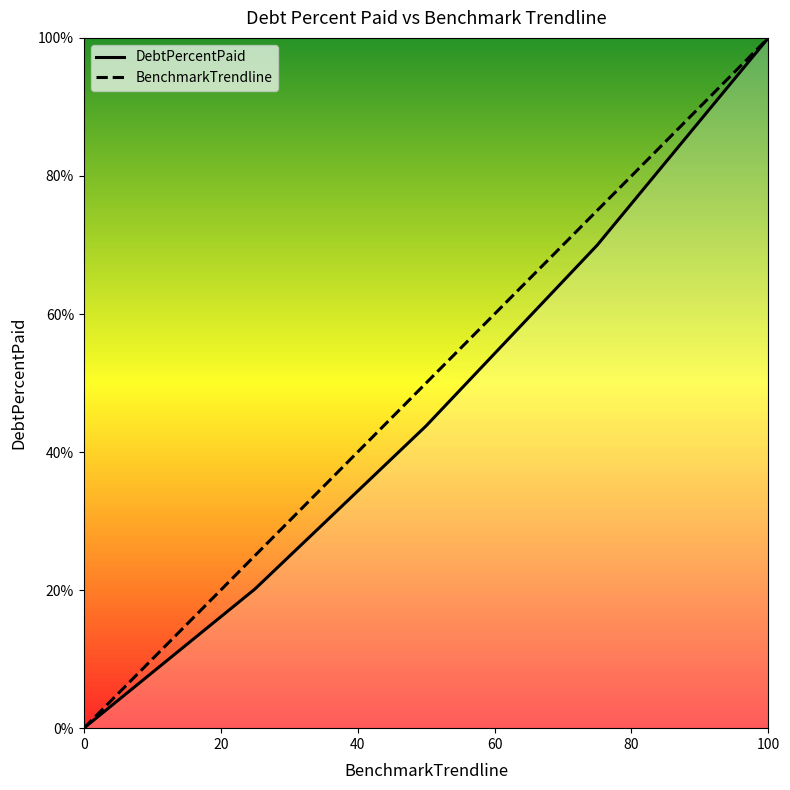

True or false: DebtPercentPaid has a value of 64.3 at 0.

False